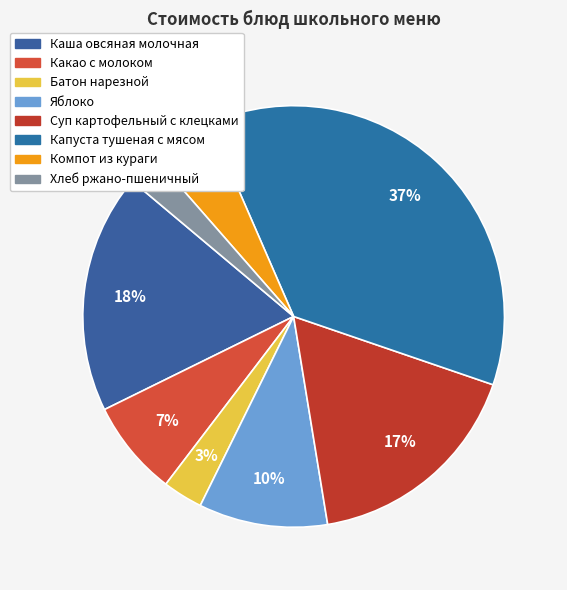

Does Батон нарезной represent more than half of the total?

No